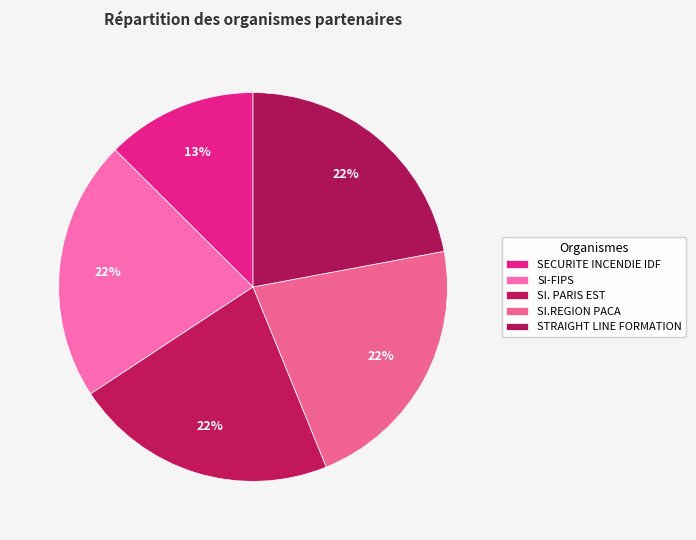

How many slices are in this pie chart?

5